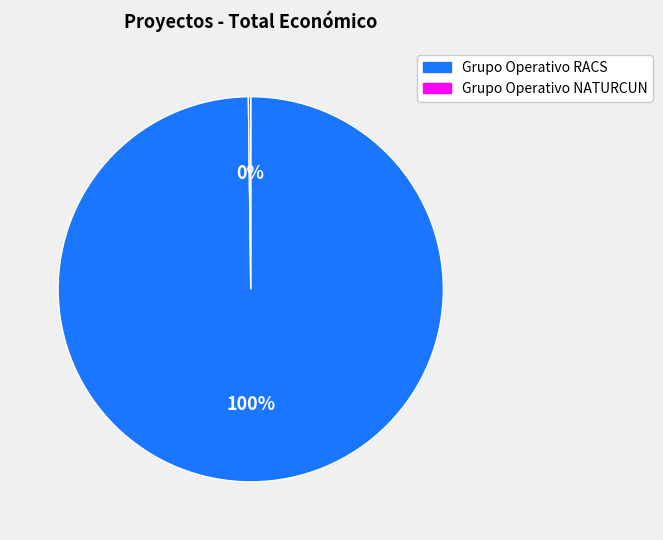

What is the largest slice in the pie chart?

Grupo Operativo RACS